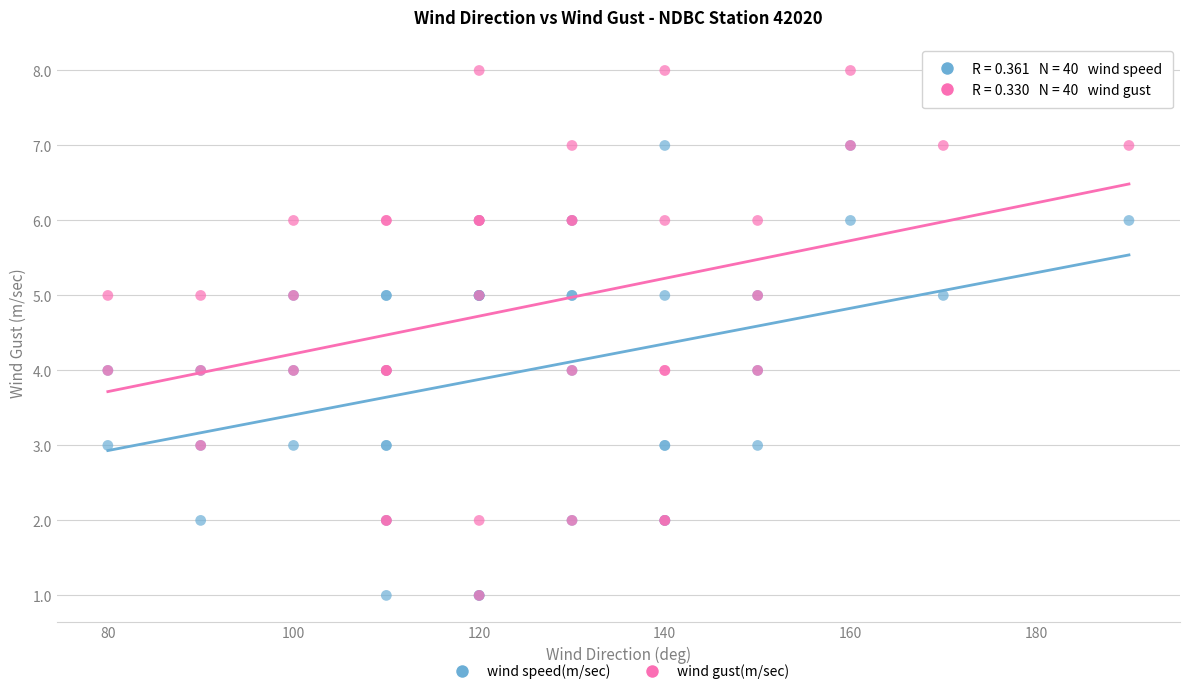

Which series reaches the maximum Y coordinate?

wind gust(m/sec)